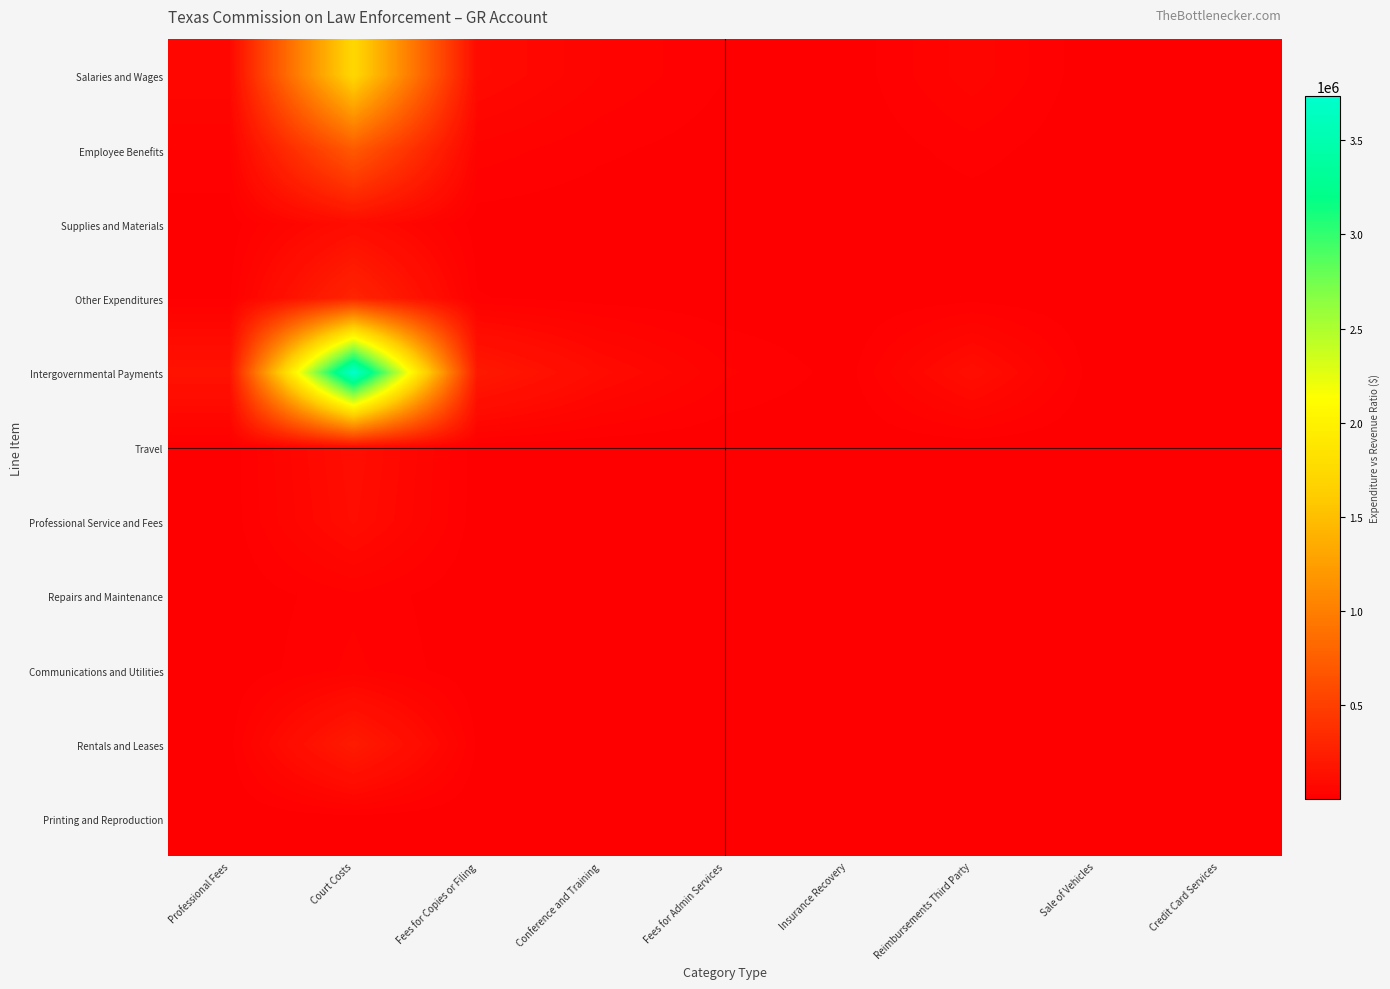

Which series has the largest range (max minus min)?

Intergovernmental Payments